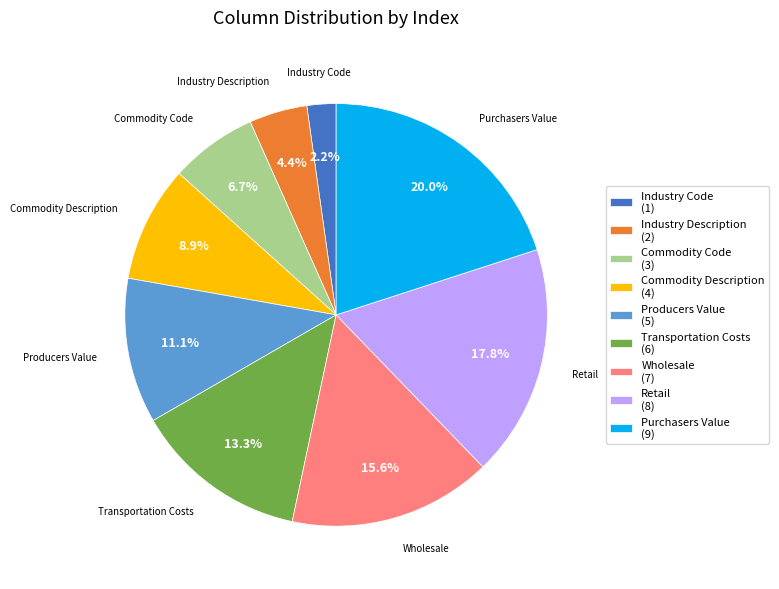

Does any single category account for the majority?

No